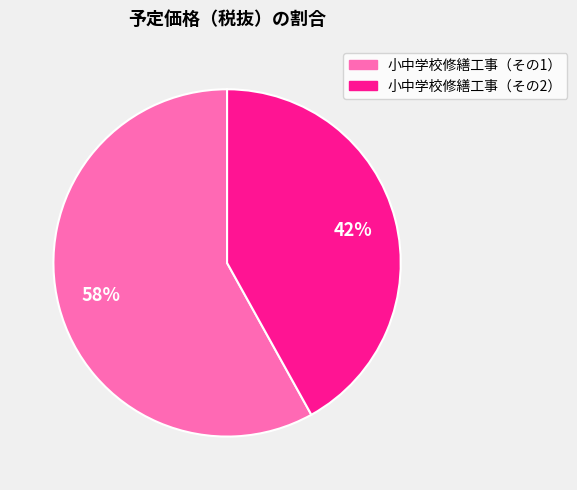

Is it true that 小中学校修繕工事（その1） is 65% of the pie?

False